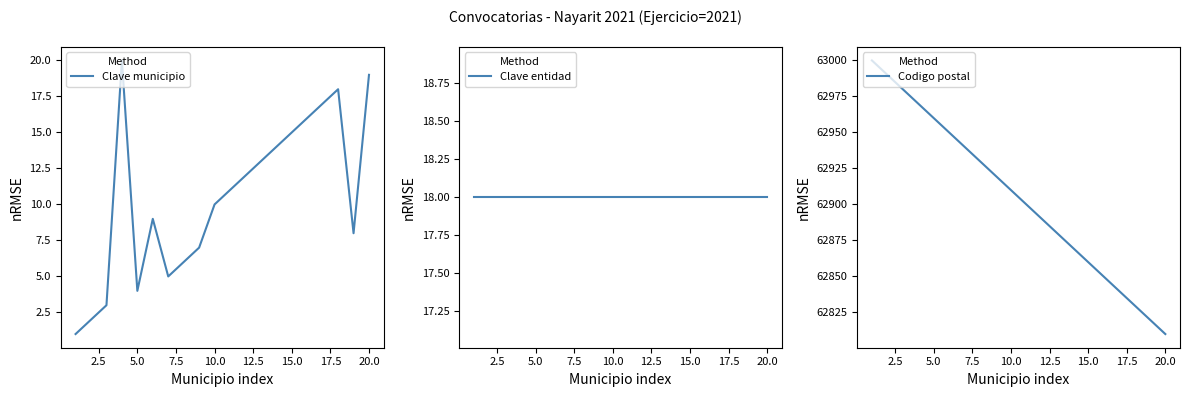

At how many categories does at least one series exceed 47741?

20